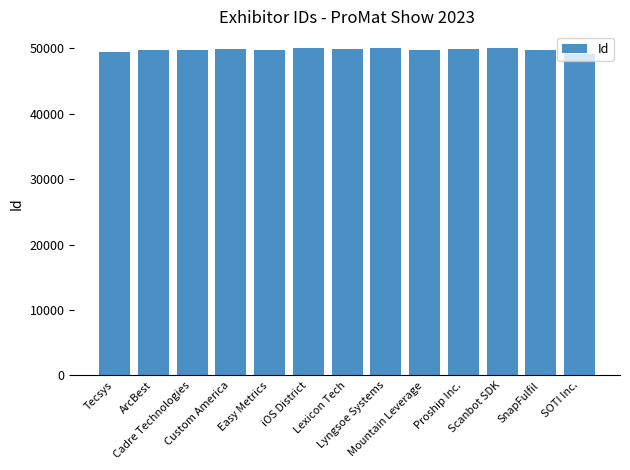

What is the minimum value shown in the chart?

49155